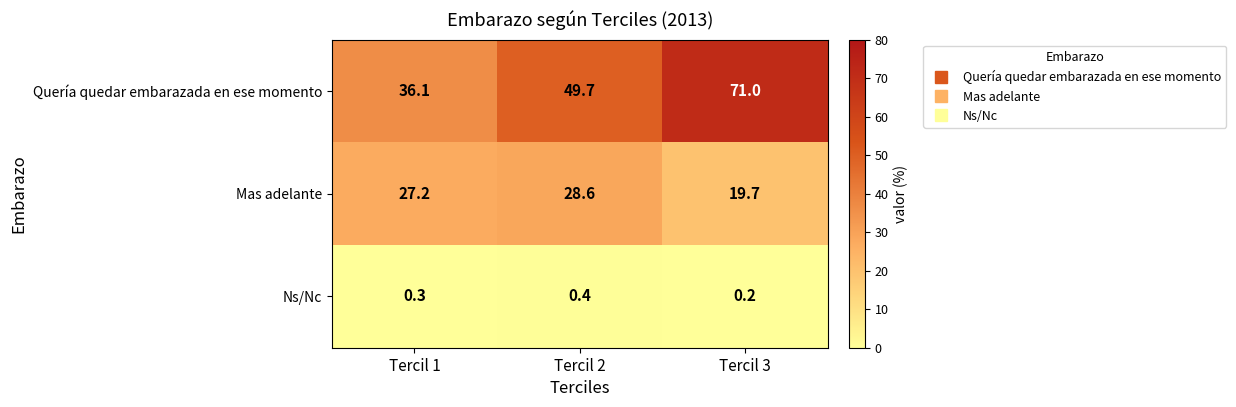

True or false: Ns/Nc has a value of 0.7 at Tercil 2.

False